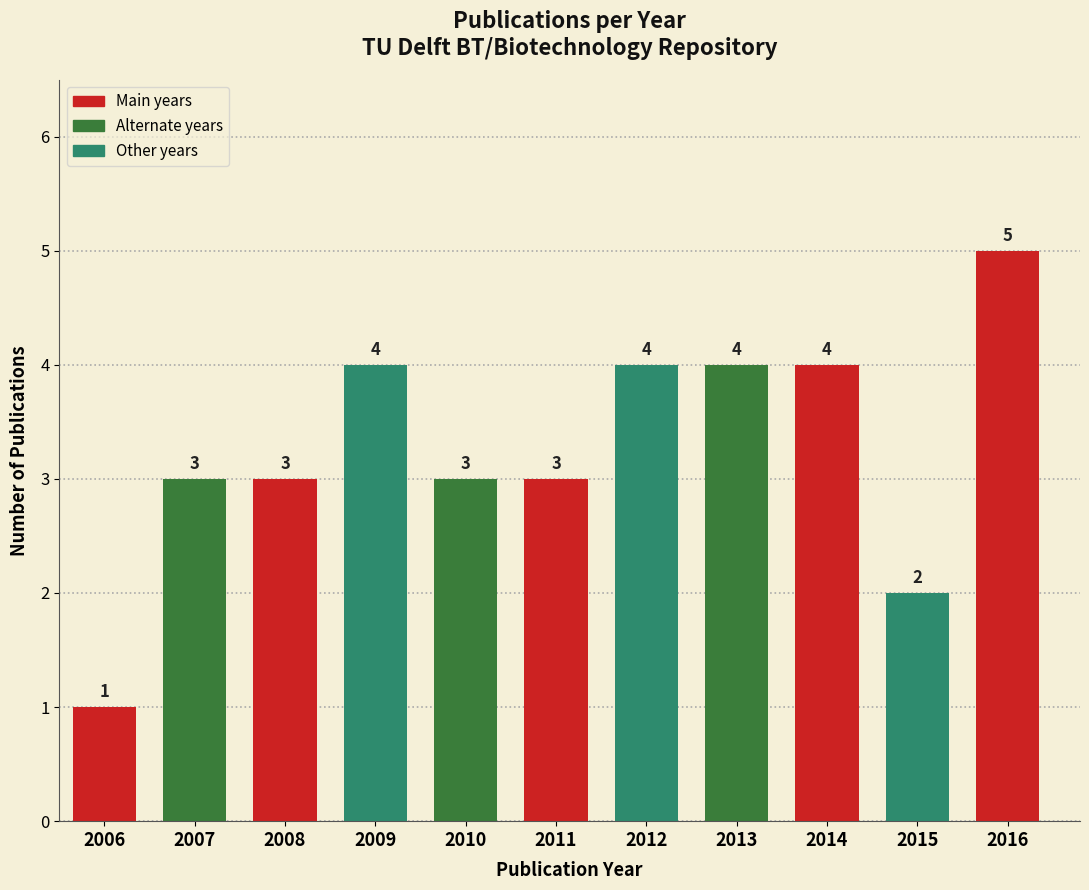

Reading right to left, what are all the values shown in this chart?

5	2	4	4	4	3	3	4	3	3	1